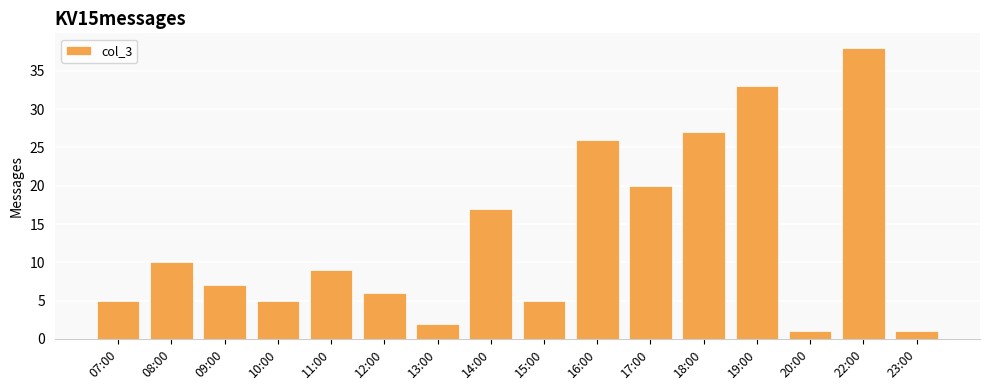

True or false: the data shows 38 at 22:00.

True